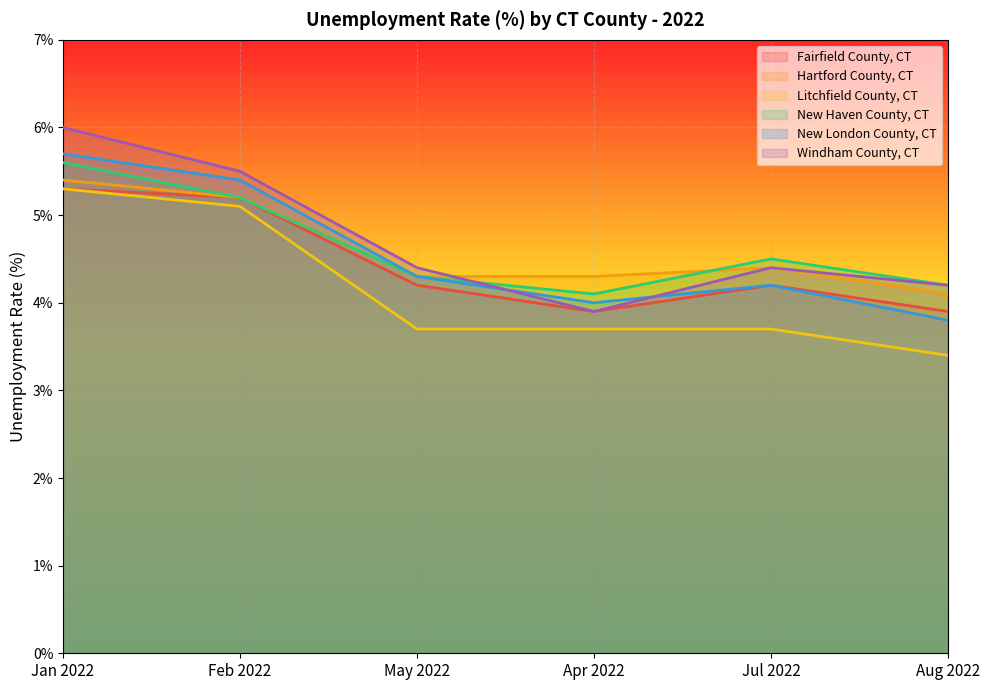

True or false: Hartford County, CT and New London County, CT cross at least once.

False